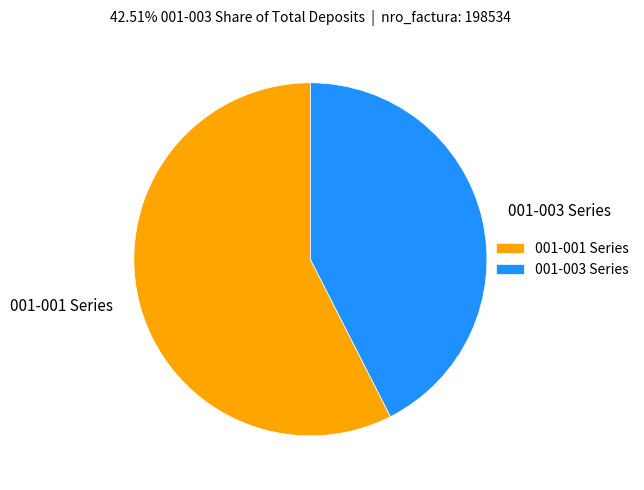

Approximately how many times larger is the value at 001-003 Series compared to 001-001 Series?

0.7